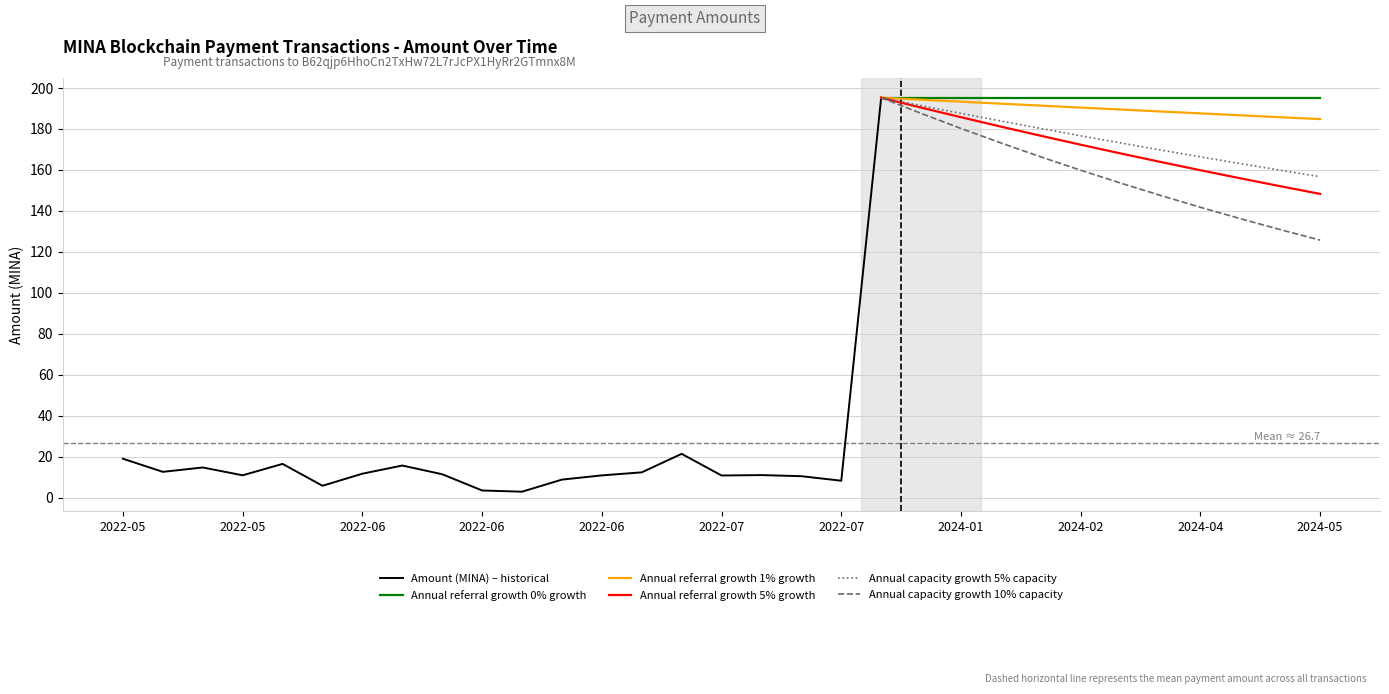

What is the minimum value for Annual capacity growth 5% capacity?

156.7